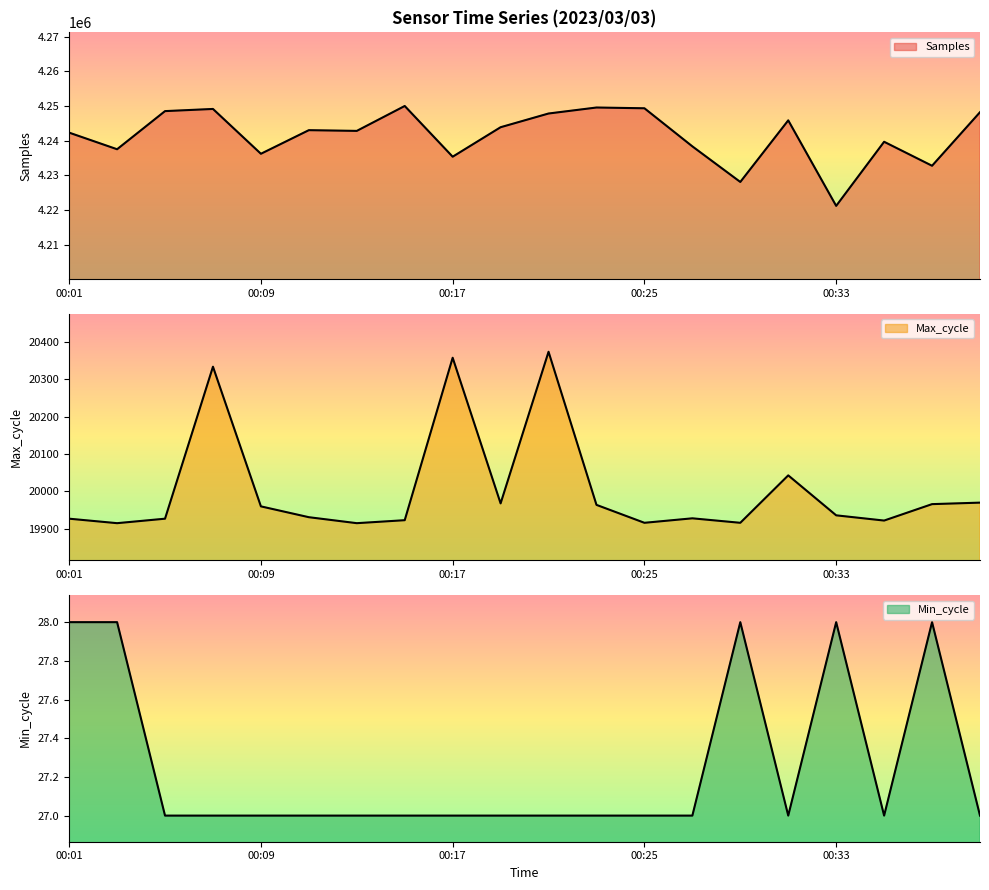

In Samples, how many points are lower than both neighbors (excluding endpoints)?

7